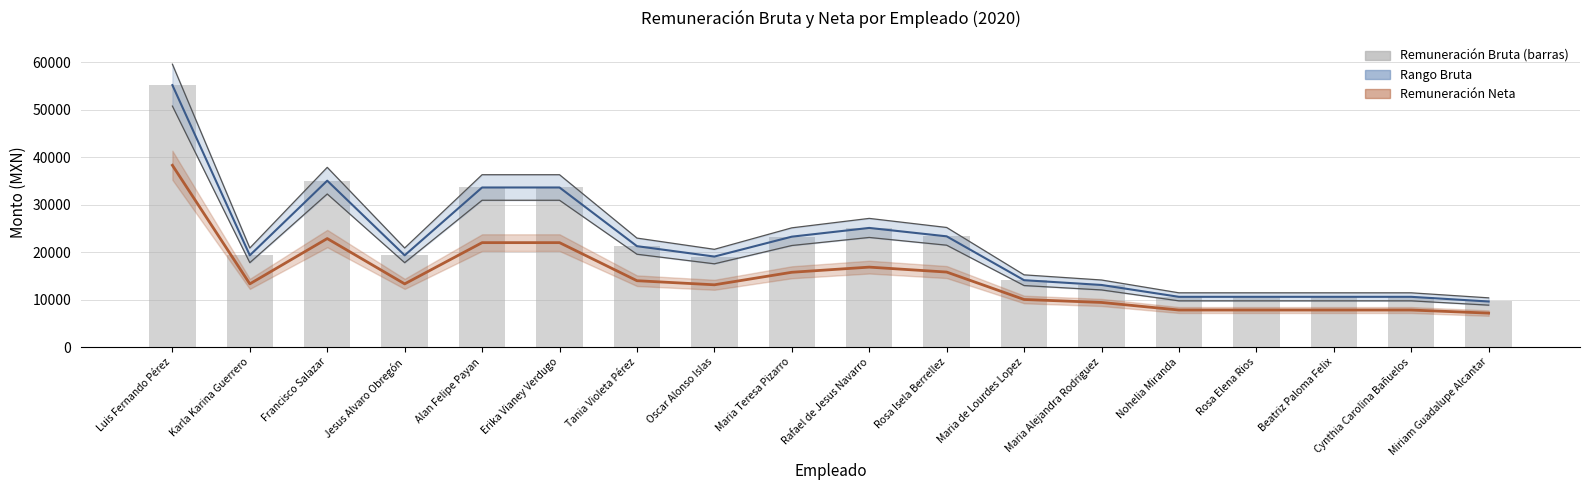

Between Luis Fernando Pérez and Erika Vianey Verdugo, which series saw the biggest shift?

Remuneración Bruta (línea)